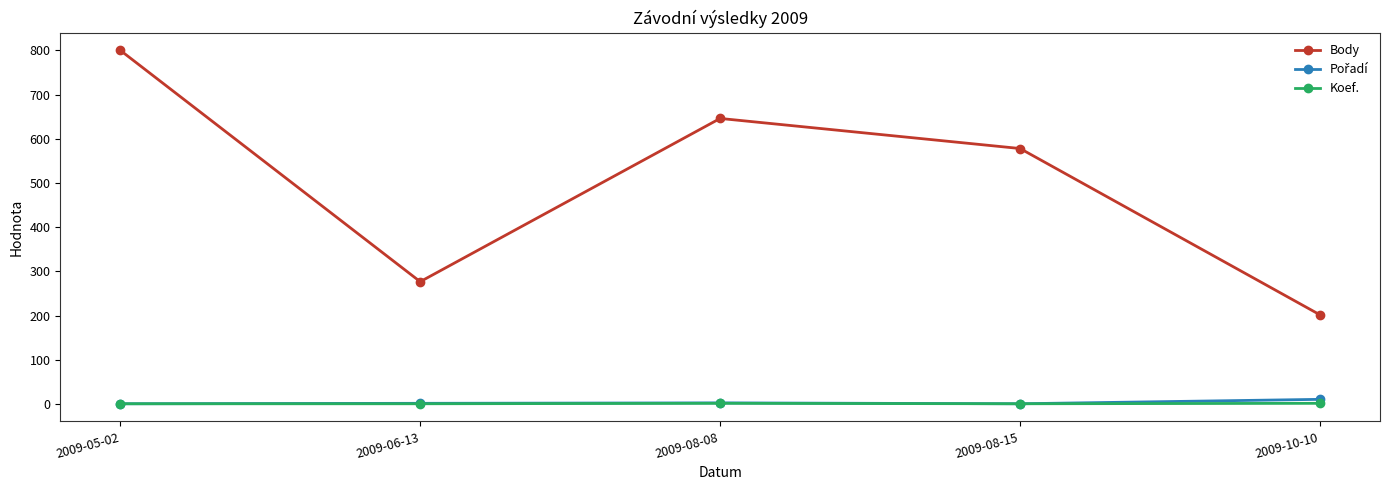

Which series has the largest range (max minus min)?

Body